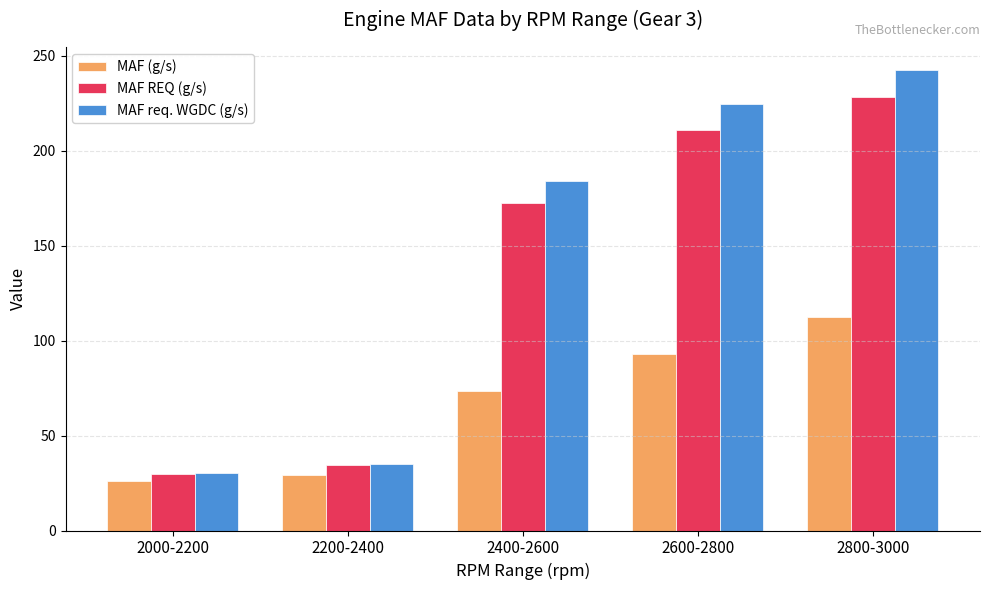

Which series has the widest spread of values?

MAF req. WGDC (g/s)